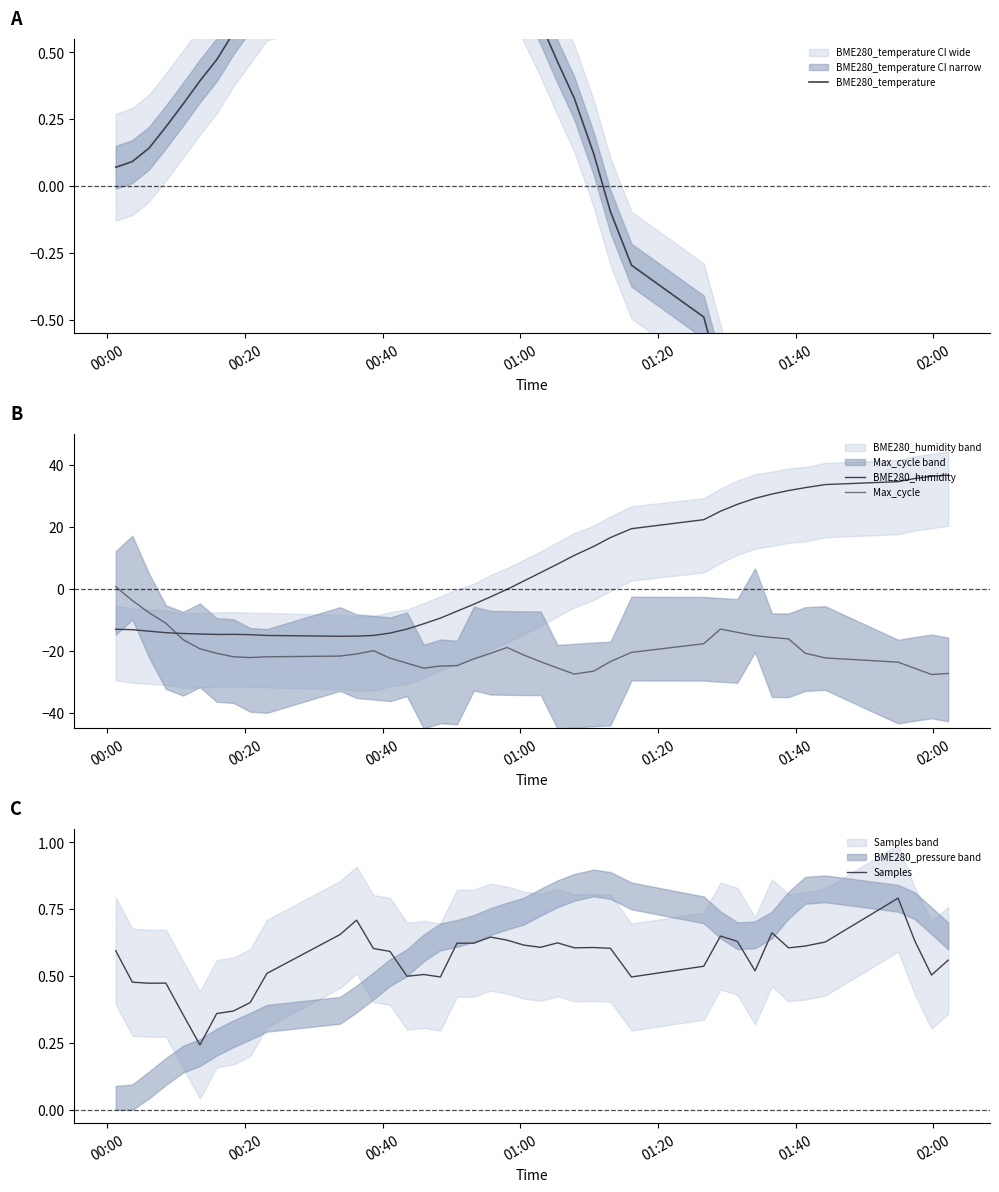

What is the label of the 7th point from the left?

02:00